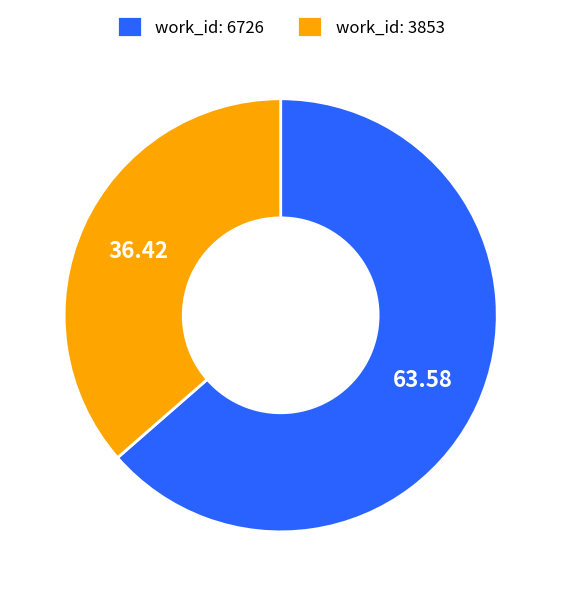

Rank the categories by value from lowest to highest.

work_id: 3853, work_id: 6726